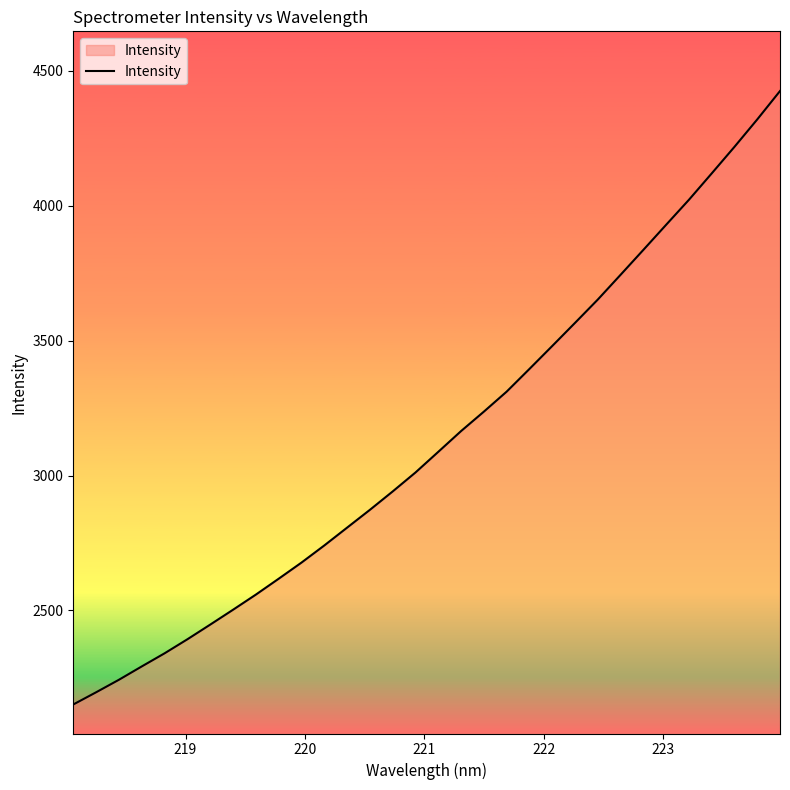

What is the difference between the maximum and minimum values?

2273.7